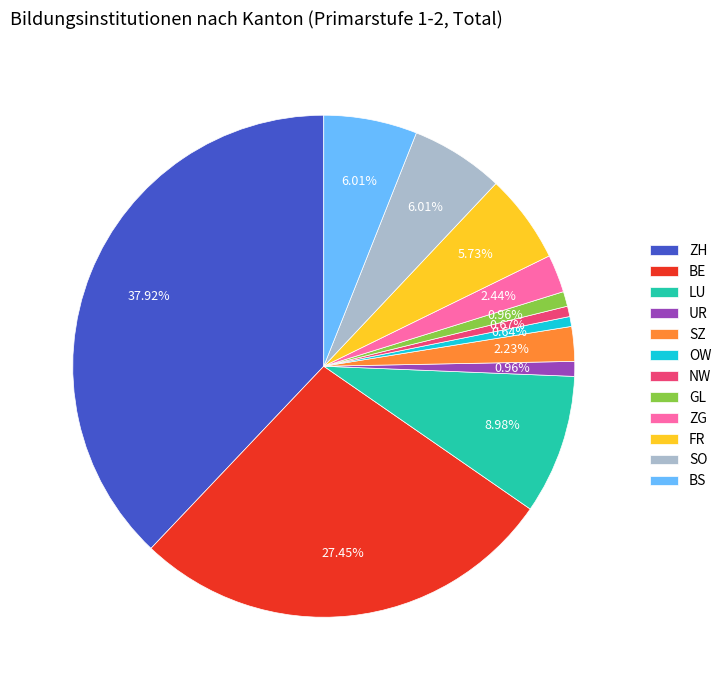

Between FR and SZ, which is larger?

FR